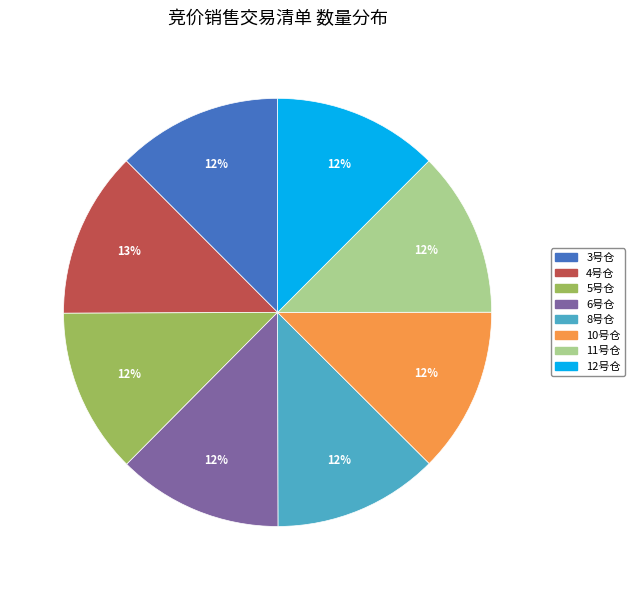

Does 12号仓 account for over 50% of the chart?

No